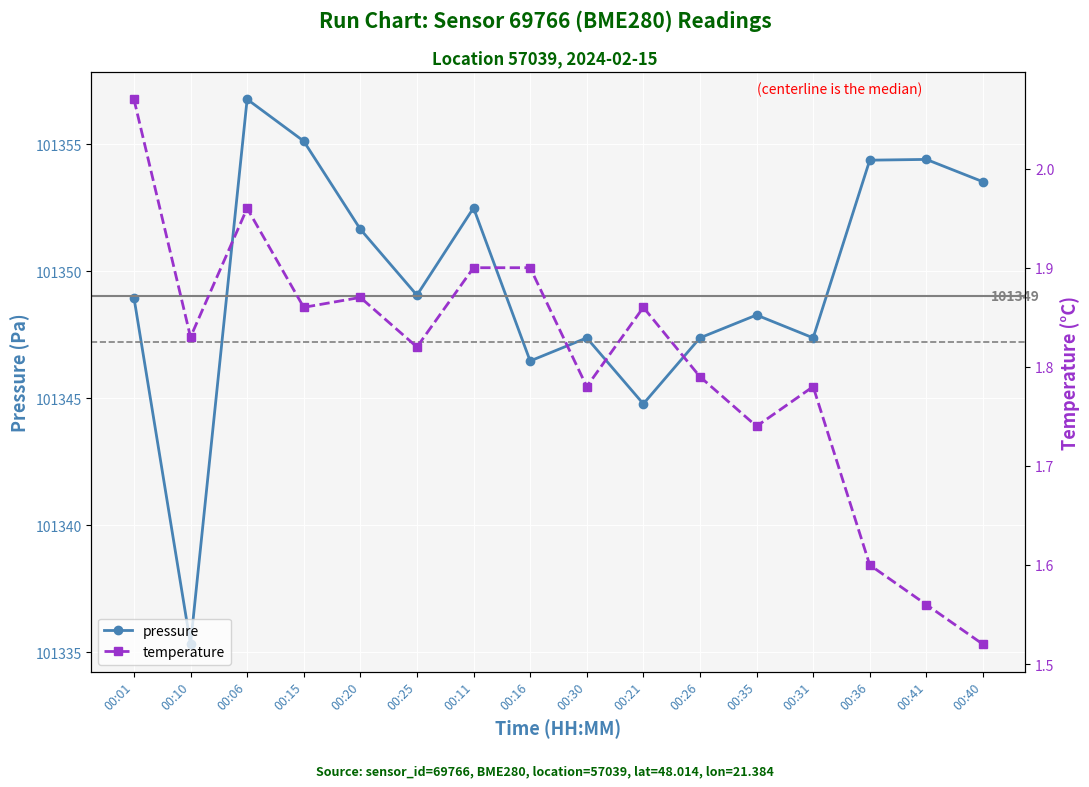

Which category has the lowest value in the temperature series?

00:40